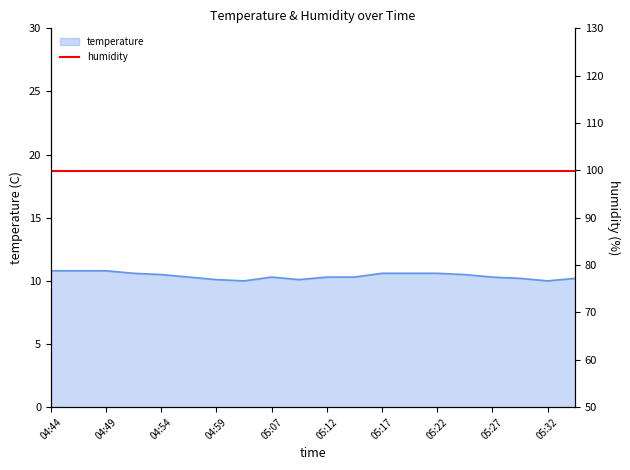

List the labels in order of value, largest first.

04:44, 04:47, 04:49, 04:52, 05:17, 05:20, 05:22, 04:54, 05:25, 04:57, 05:07, 05:12, 05:15, 05:27, 05:30, 05:35, 04:59, 05:10, 05:02, 05:32